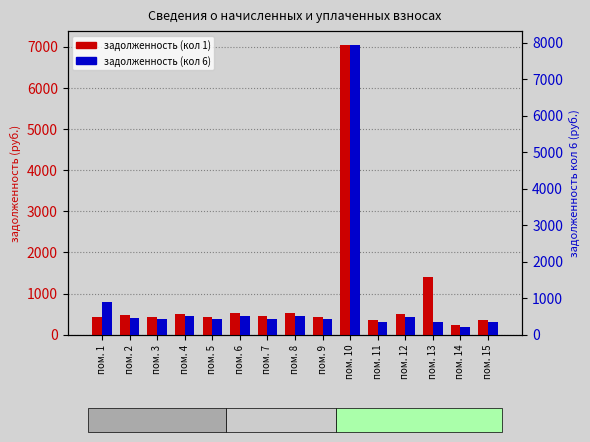

Is it true that задолженность (кол 1) equals 469.9 at пом. 2?

True